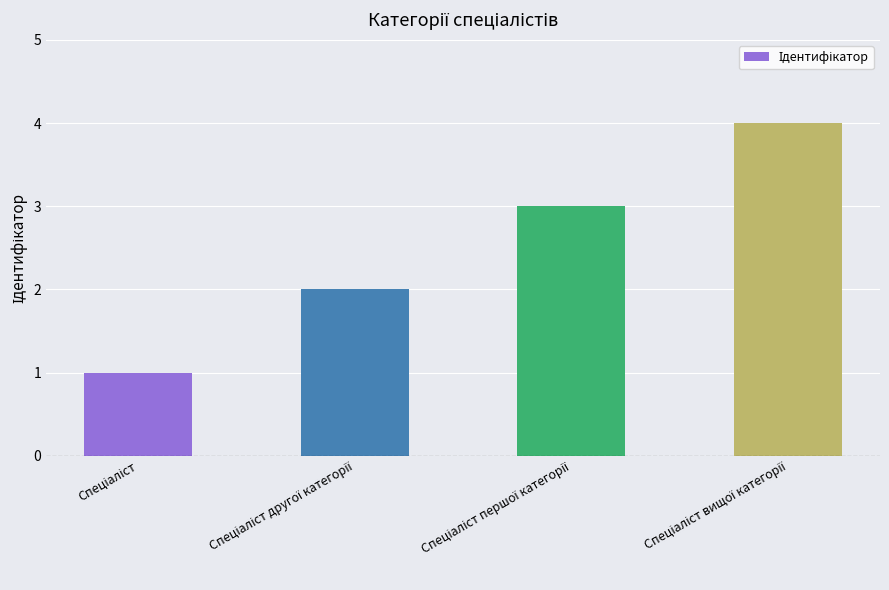

How many data points are less than 3?

2